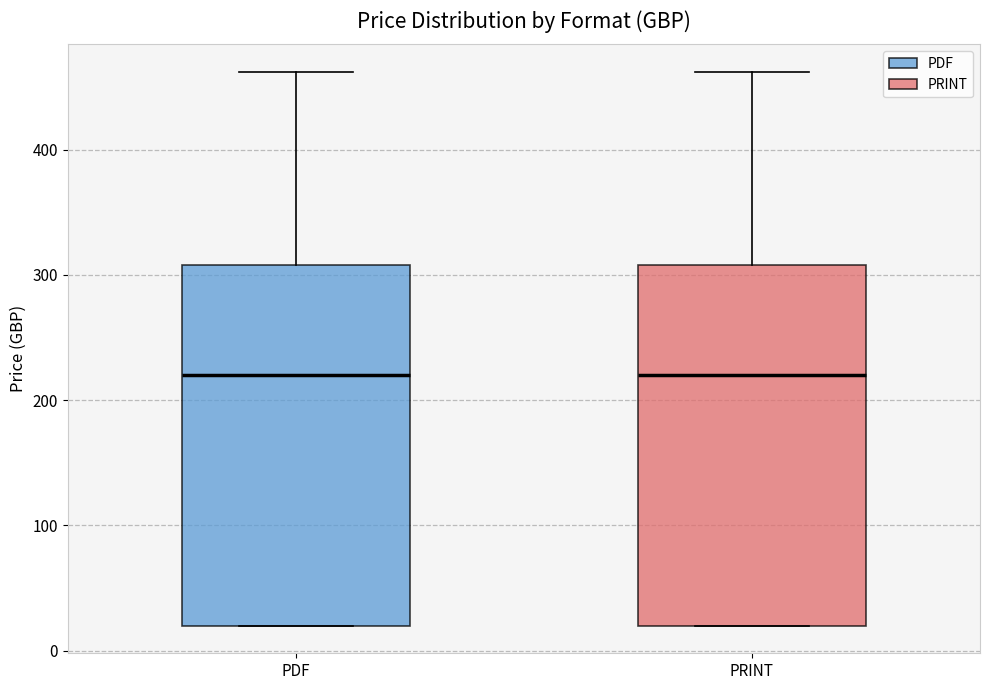

Reading left to right, transcribe this box plot: for each box, give where its median line is, the range the box spans, and where its two whiskers end, as read against the y-axis. The values are not printed on the chart, so give them approximately, as read against the axis.

PDF: median 220, box 20 to 310, whiskers 20 to 460
PRINT: median 220, box 20 to 310, whiskers 20 to 460